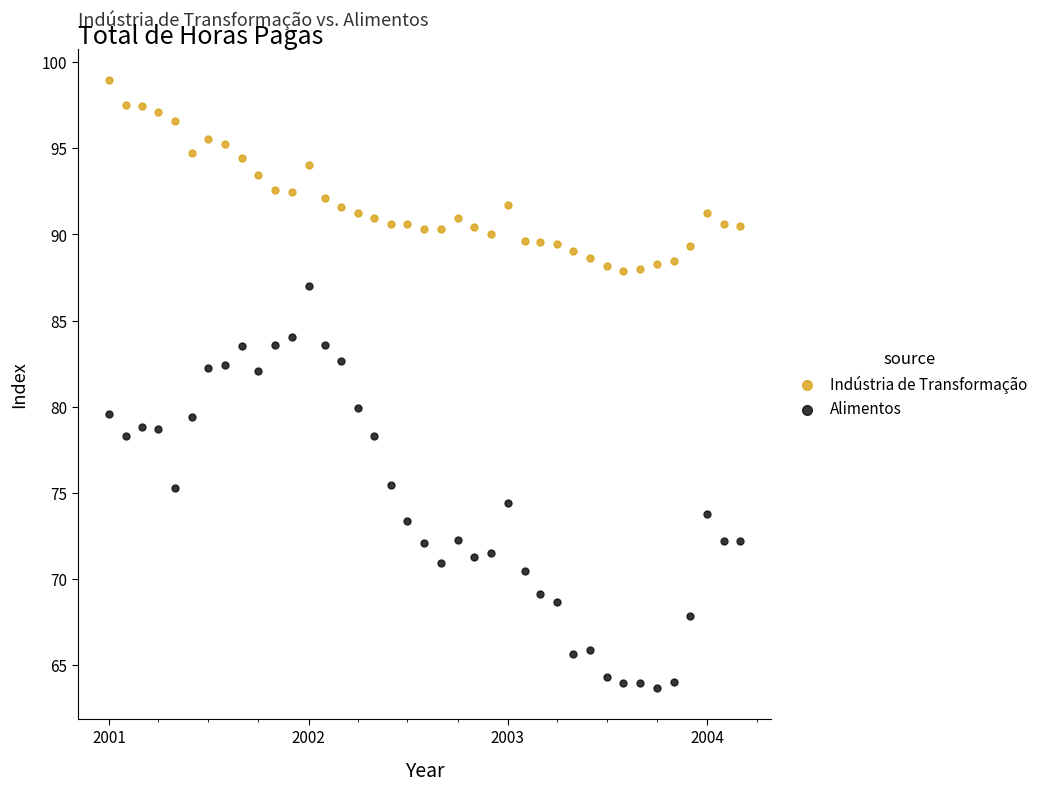

Which series contains the lowest Y value?

Alimentos